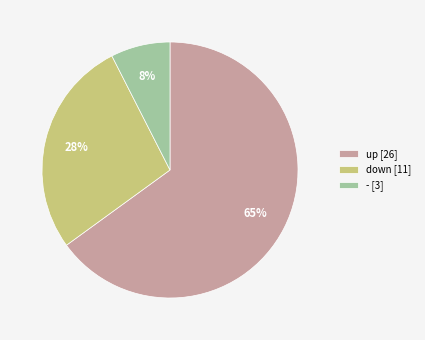

To the nearest percent, what is the average slice percentage?

33%